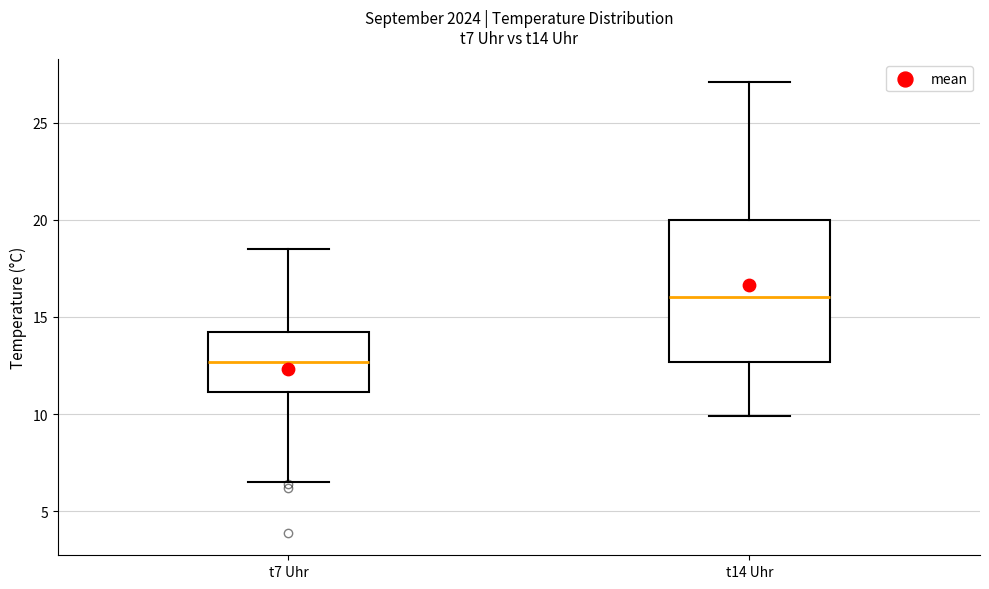

Reading left to right, read every box against the y-axis: the position of its median line, the range the box covers, and the ends of its whiskers. The values are not printed on the chart, so give them approximately, as read against the axis.

t7 Uhr: median 12.5, box 11.0 to 14.5, whiskers 6.5 to 18.5
t14 Uhr: median 16.0, box 12.5 to 20.0, whiskers 10.0 to 27.0